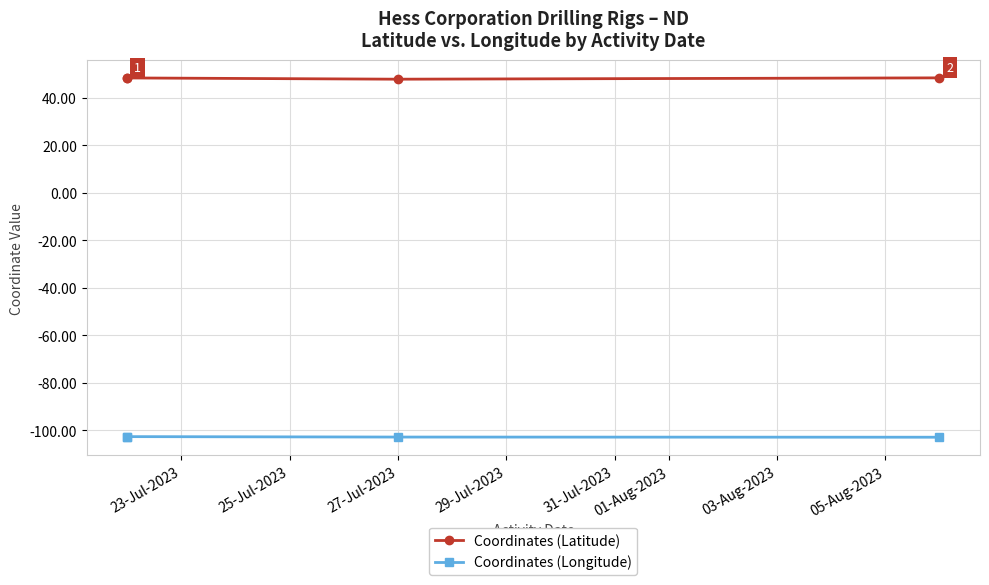

True or false: Coordinates (Longitude) and Coordinates (Latitude) intersect in this chart.

False